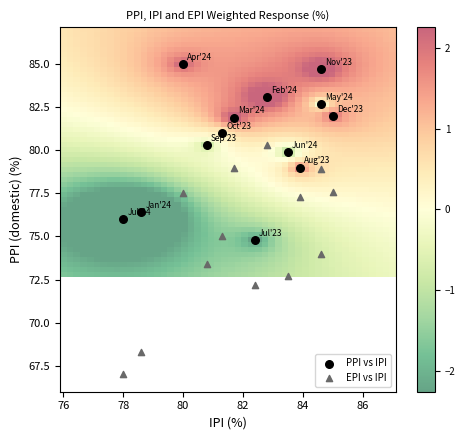

Across all data points, what is the range of Y values (max minus min)?

18.0